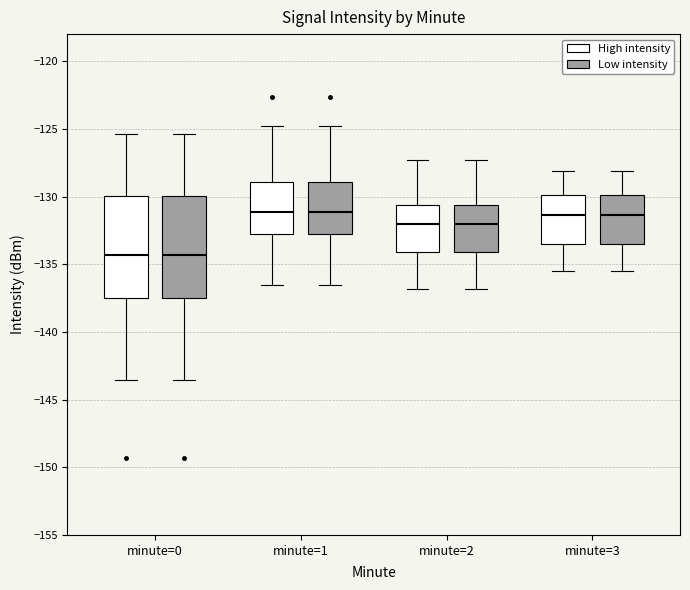

Reading left to right, transcribe this box plot: for each box, give where its median line is, the range the box spans, and where its two whiskers end, as read against the y-axis. The values are not printed on the chart, so give them approximately, as read against the axis.

minute=0 (High intensity): median -134.5, box -137.5 to -130.0, whiskers -143.5 to -125.5
minute=0 (Low intensity): median -134.5, box -137.5 to -130.0, whiskers -143.5 to -125.5
minute=1 (High intensity): median -131.0, box -133.0 to -129.0, whiskers -136.5 to -125.0
minute=1 (Low intensity): median -131.0, box -133.0 to -129.0, whiskers -136.5 to -125.0
minute=2 (High intensity): median -132.0, box -134.0 to -130.5, whiskers -137.0 to -127.5
minute=2 (Low intensity): median -132.0, box -134.0 to -130.5, whiskers -137.0 to -127.5
minute=3 (High intensity): median -131.5, box -133.5 to -130.0, whiskers -135.5 to -128.0
minute=3 (Low intensity): median -131.5, box -133.5 to -130.0, whiskers -135.5 to -128.0